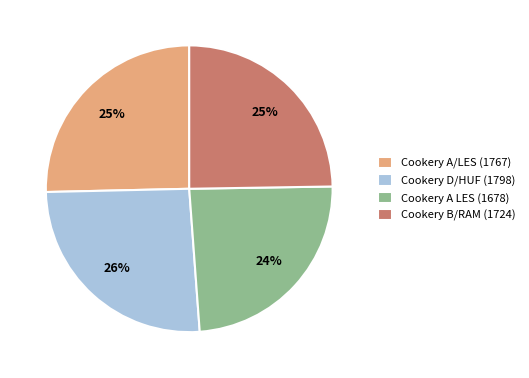

True or false: Cookery D/HUF (1798) accounts for 26% of the total.

True